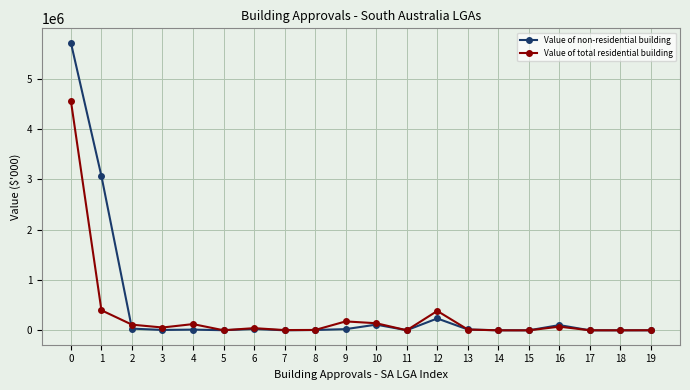

Does the chart display data point markers on the line(s)?

Yes